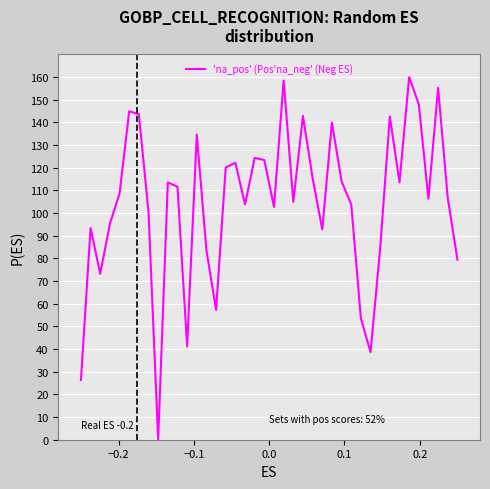

What is the difference between the maximum and minimum values?

160.0